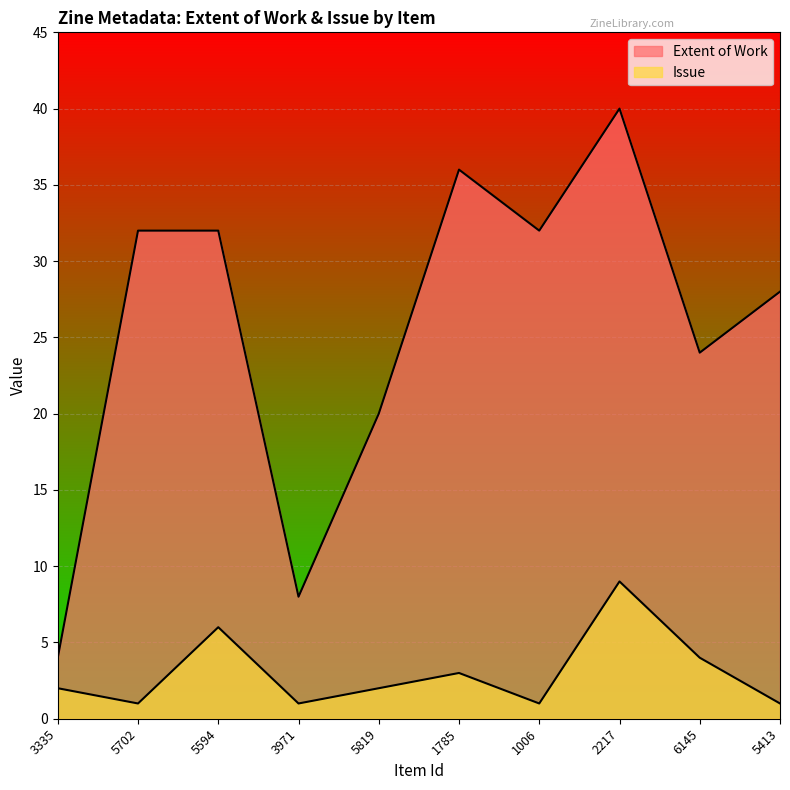

What is the difference between the highest and lowest values at 5594?

26